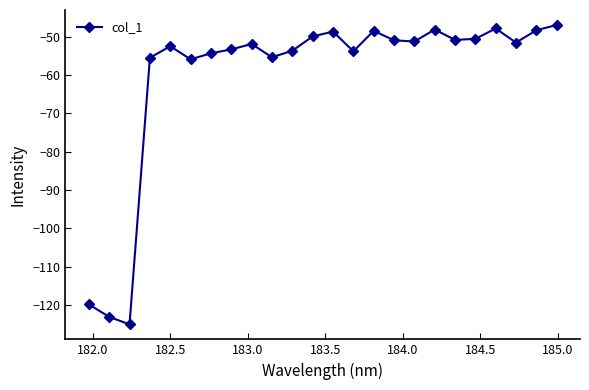

What is the value of the 15th point from the left?

-48.5